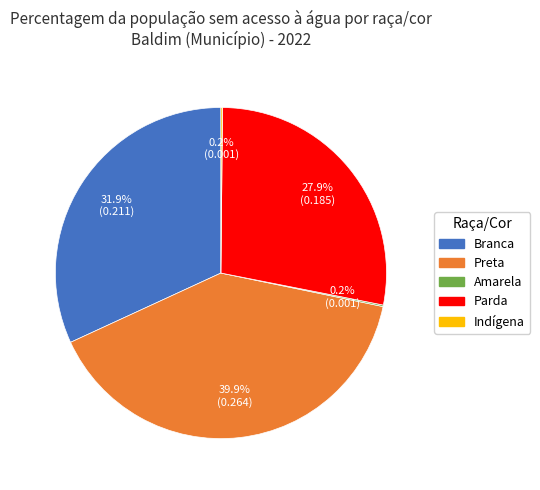

Does Parda represent more than half of the total?

No